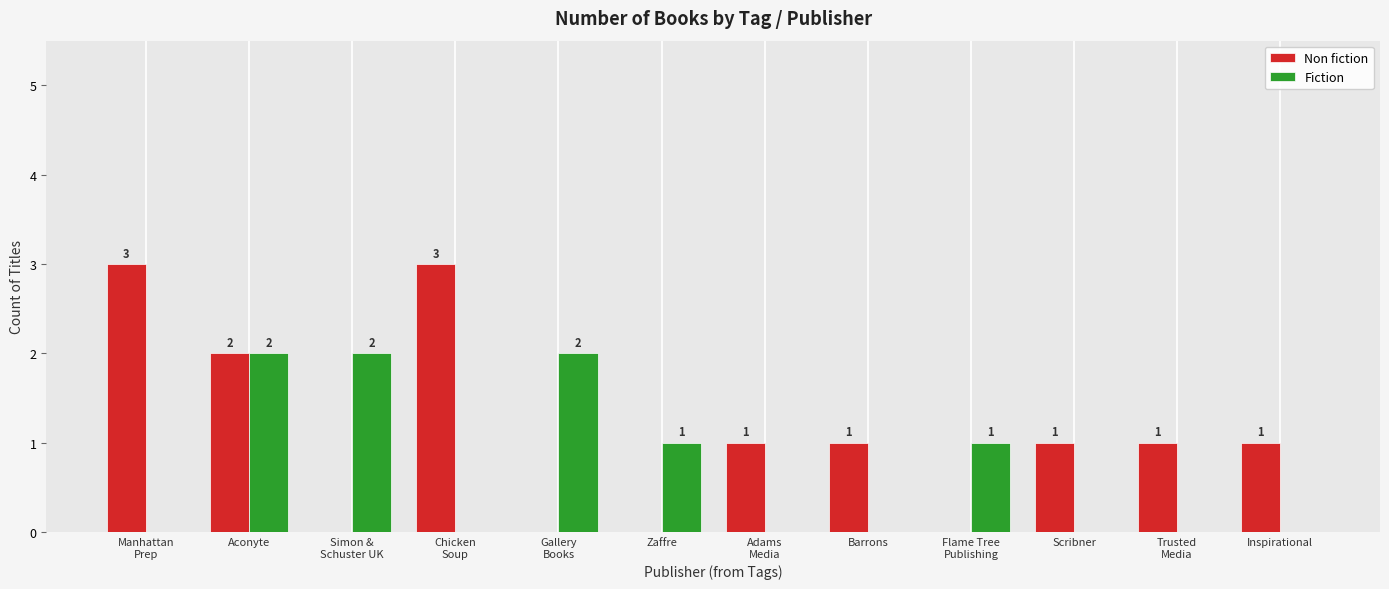

Are the bars grouped side by side (vs. stacked)?

Yes